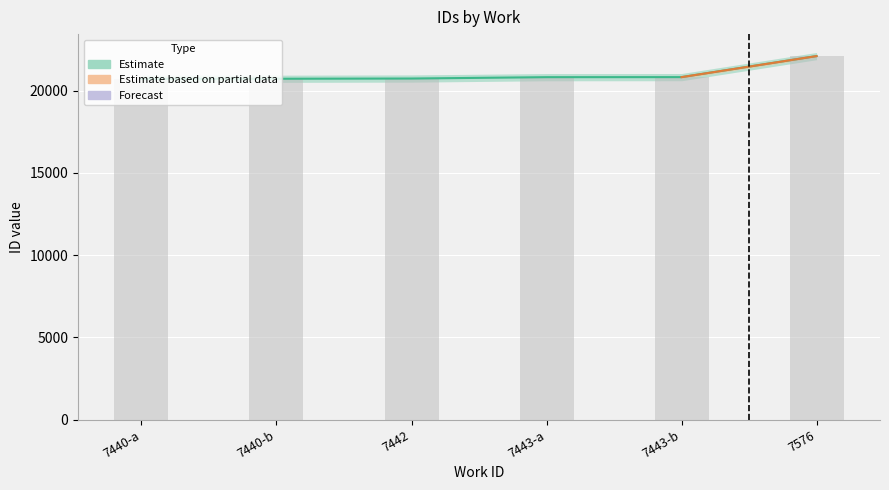

Where does the lower series first go above 20811?

7443-b